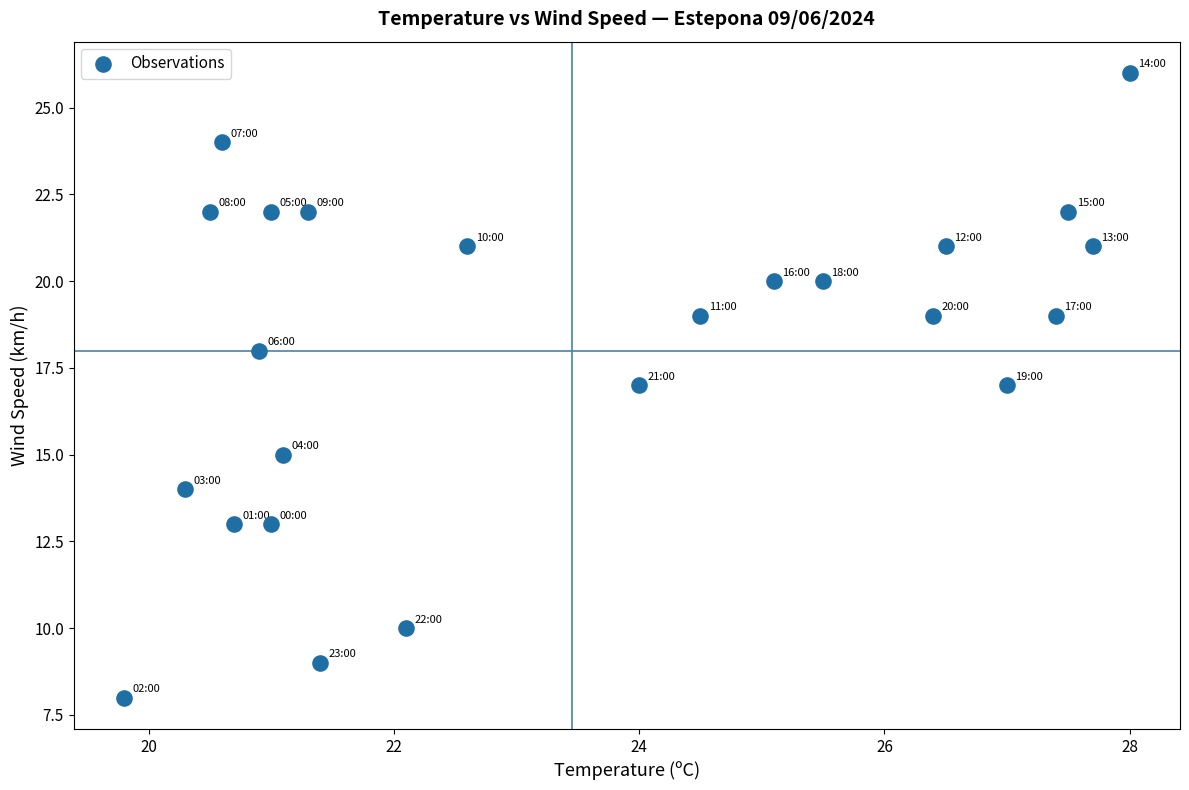

What is the range of Y values (max minus min)?

18